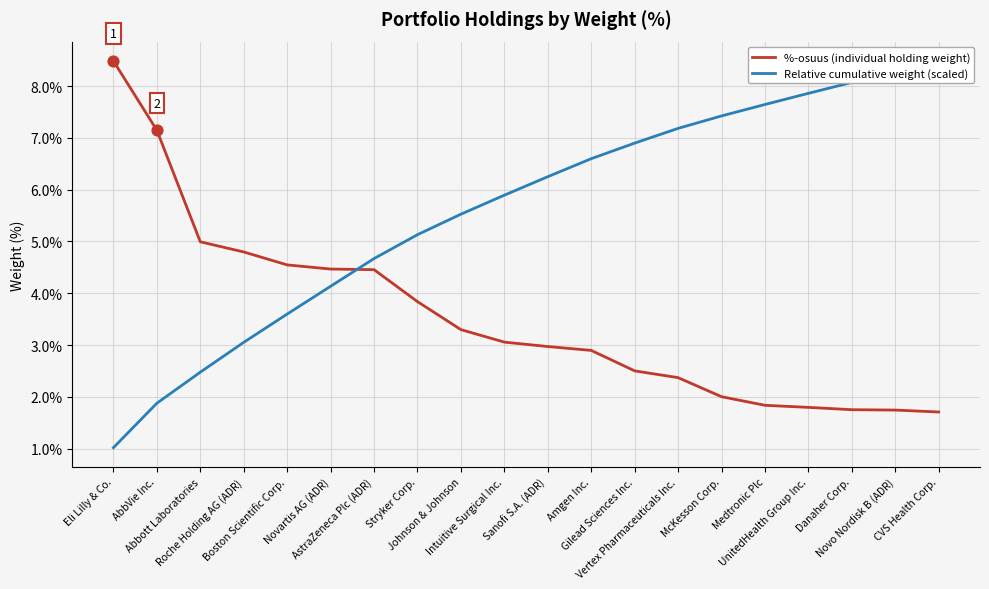

What are all the series names shown in the legend?

%-osuus (individual holding weight), Relative cumulative weight (scaled)